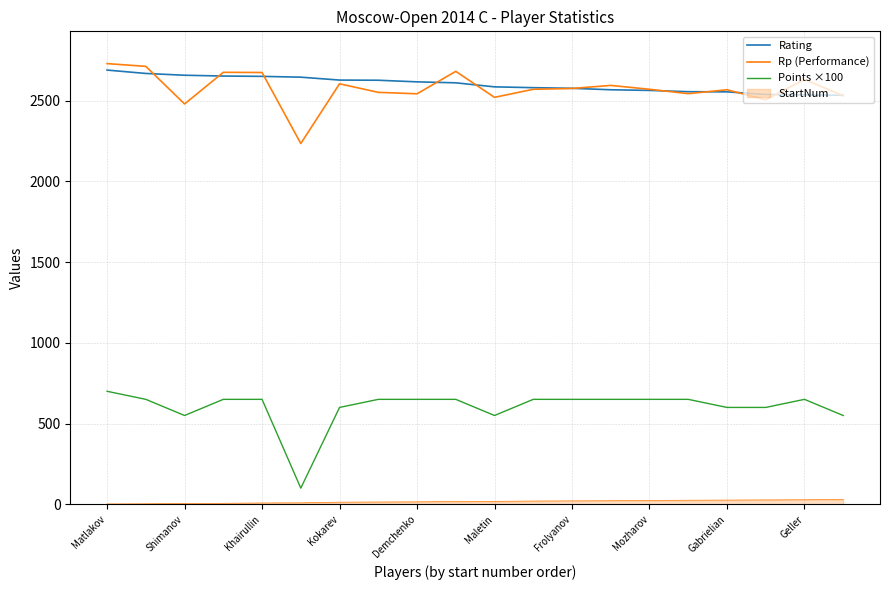

True or false: Points ×100 and Rating intersect in this chart.

False